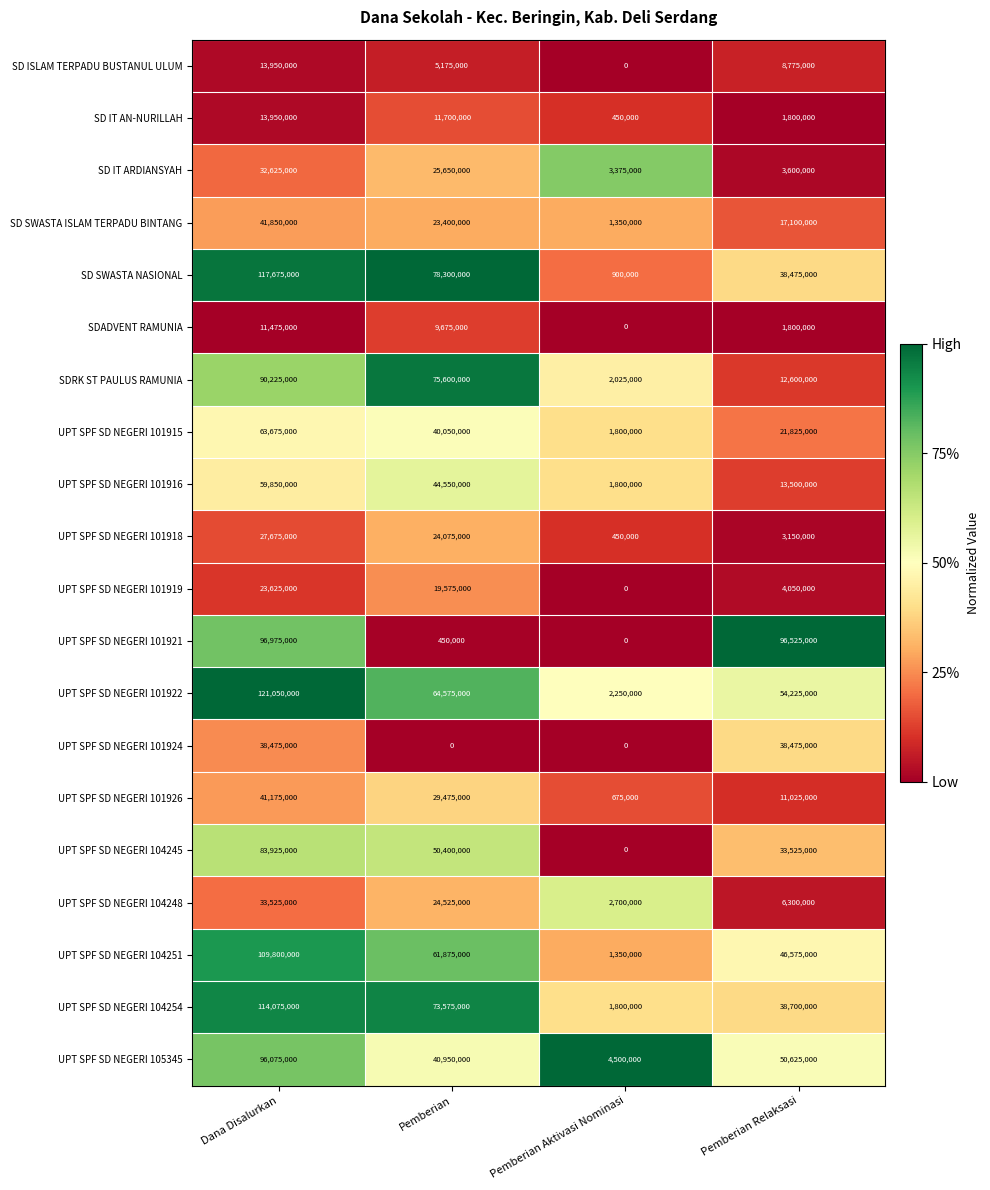

Count the number of data series in this chart.

20